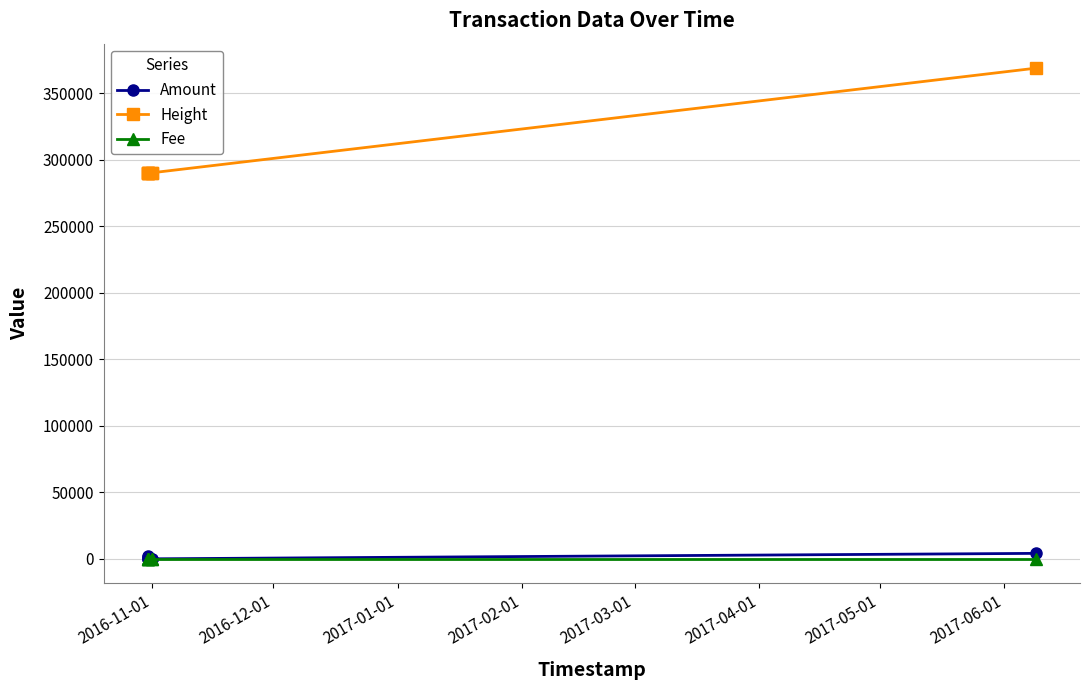

How many lines are shown in the chart?

3